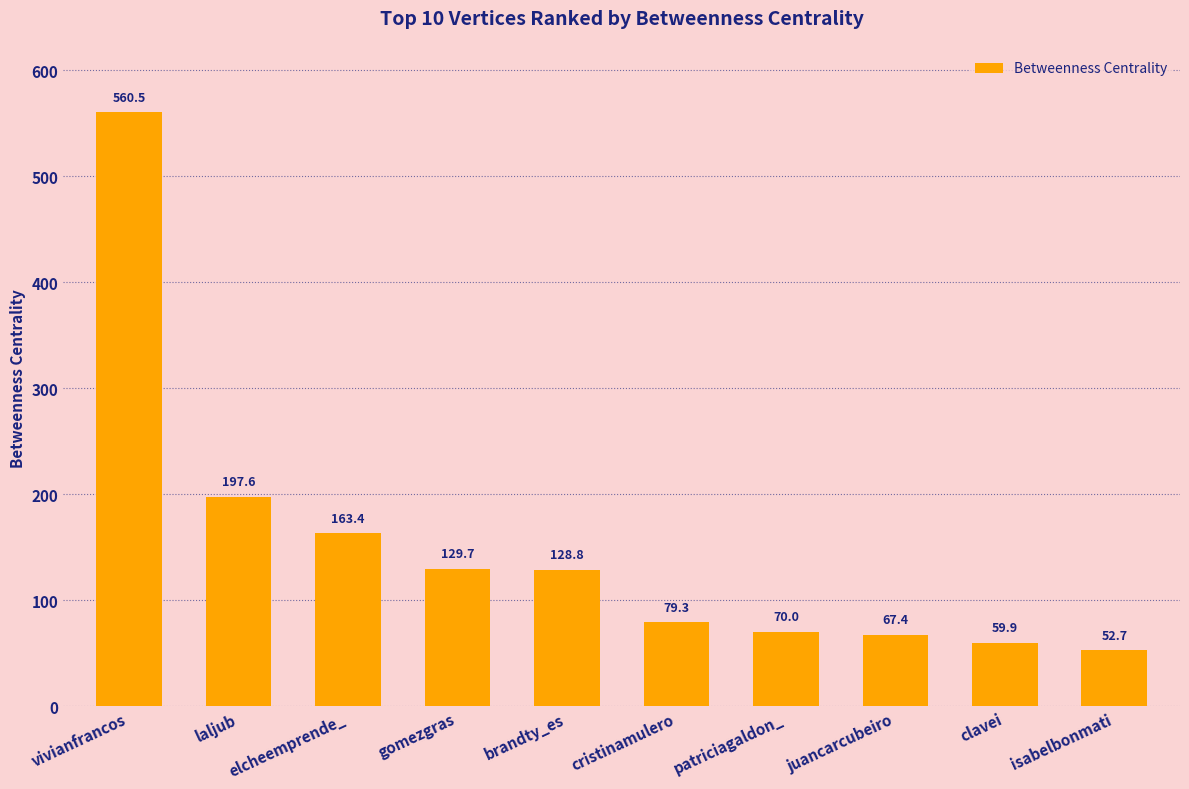

How many values are below 128?

5